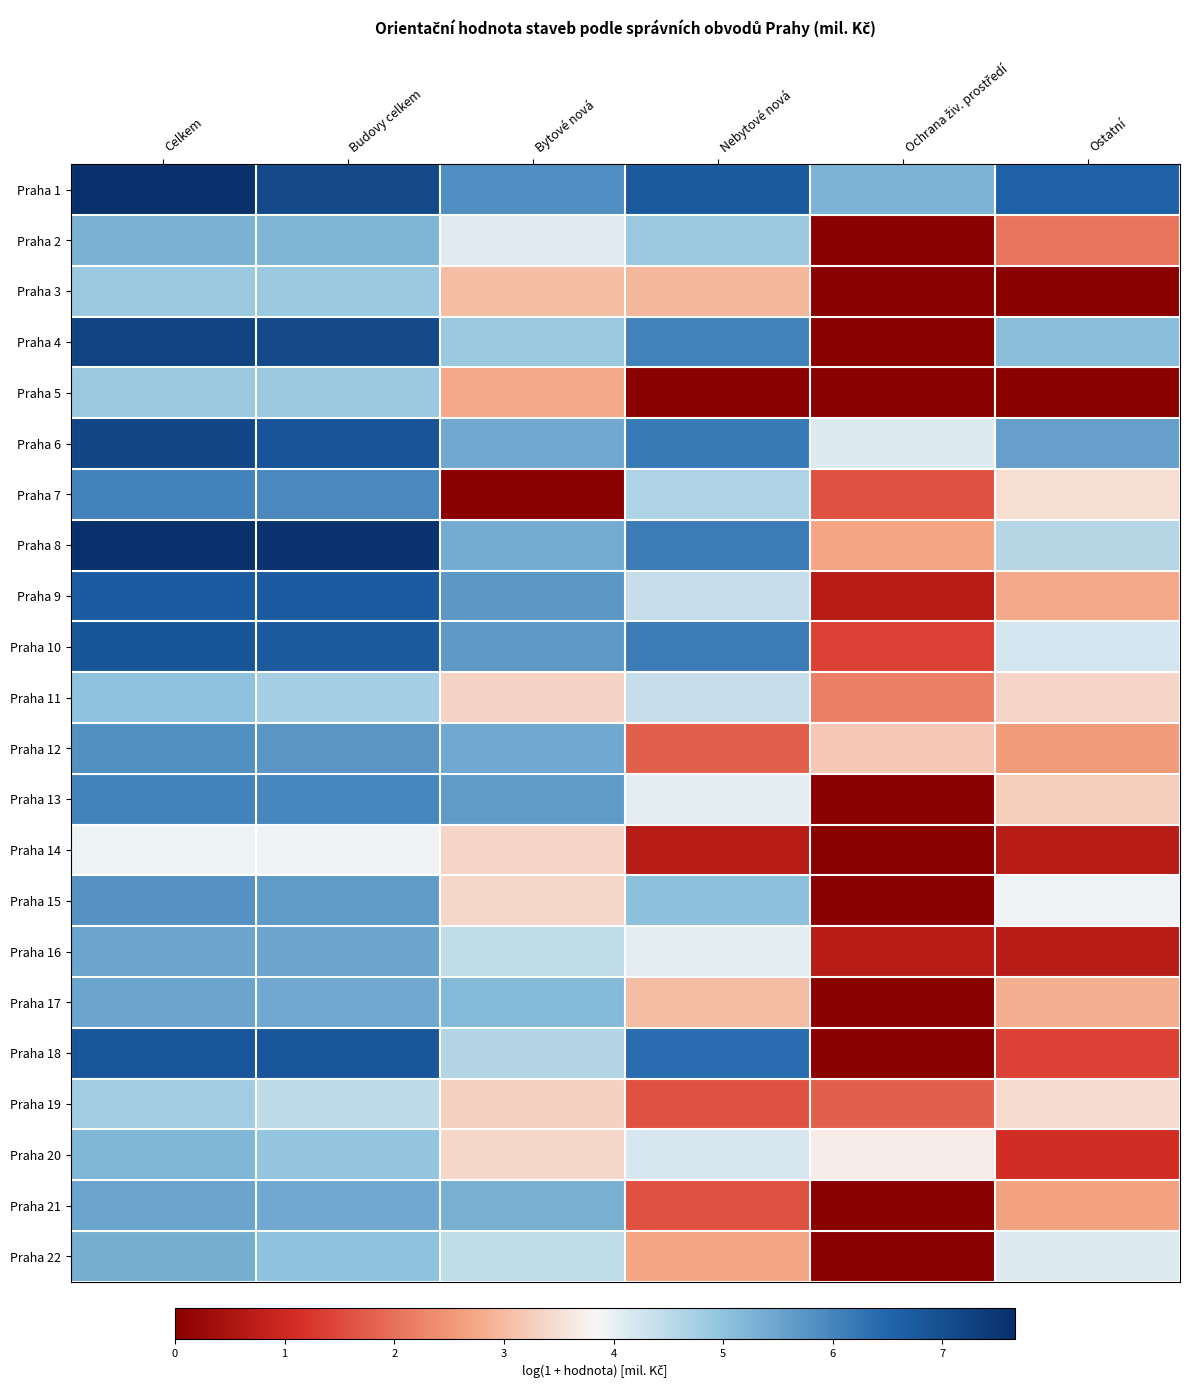

What is the total value across all series at Celkem?

129.5